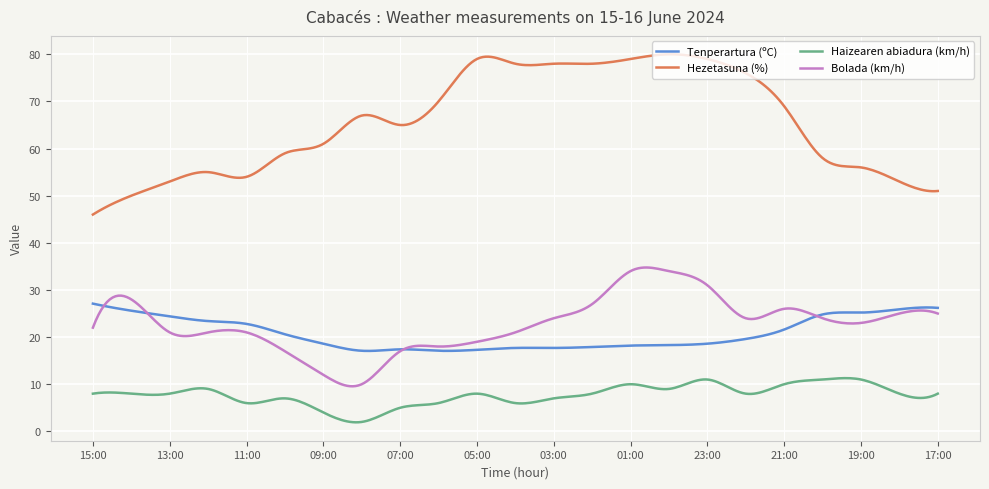

List the series in order of their peak value, highest first.

Hezetasuna (%), Bolada (km/h), Tenperartura (ºC), Haizearen abiadura (km/h)